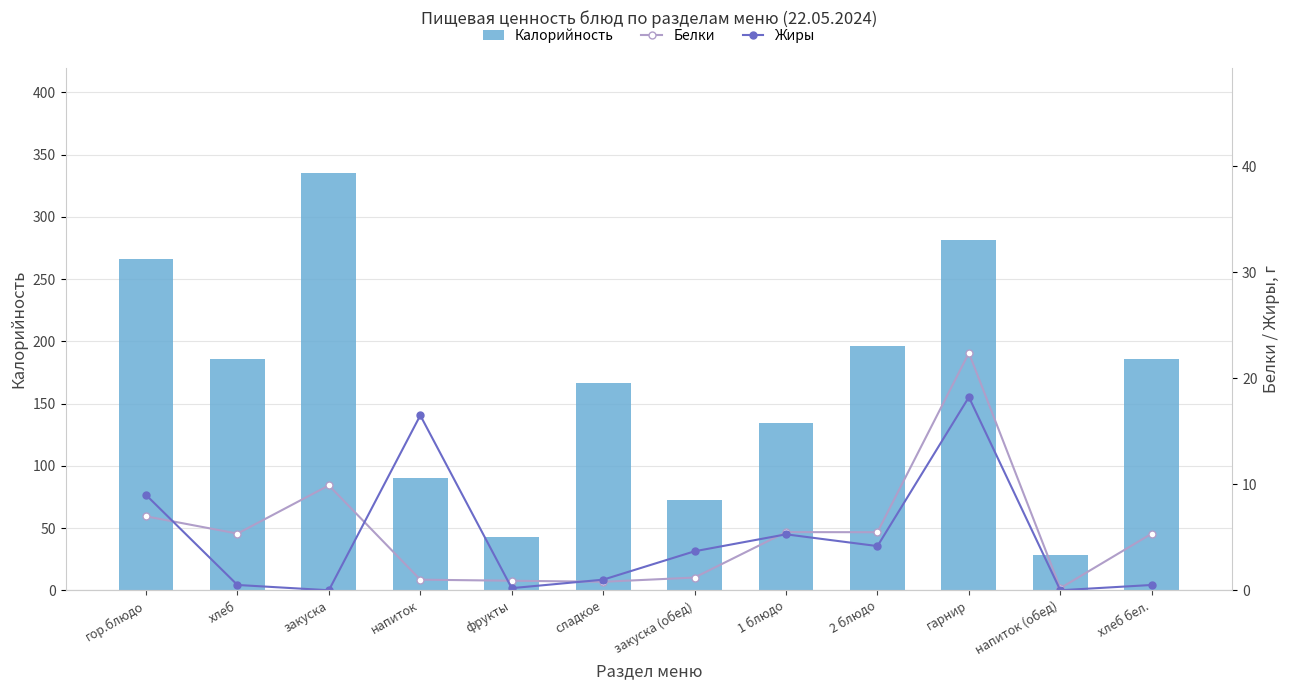

The Белки series shows 0.5 at закуска (обед). True or false?

False